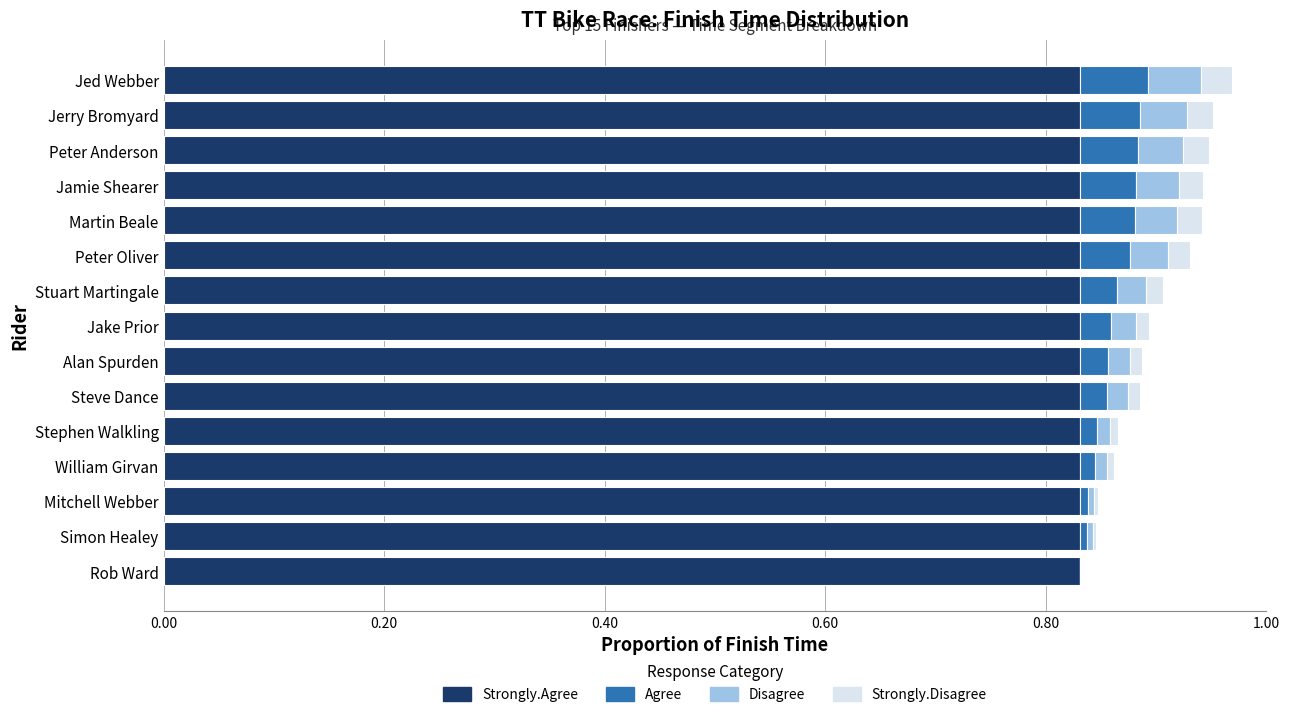

What is the total value across all series at Peter Anderson?

0.9